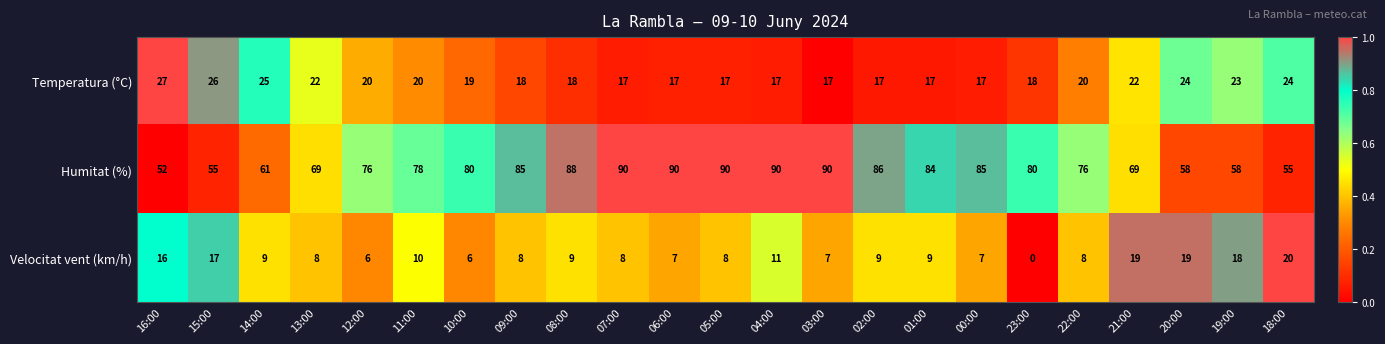

Is it true that Temperatura (°C) equals 20 at 22:00?

True